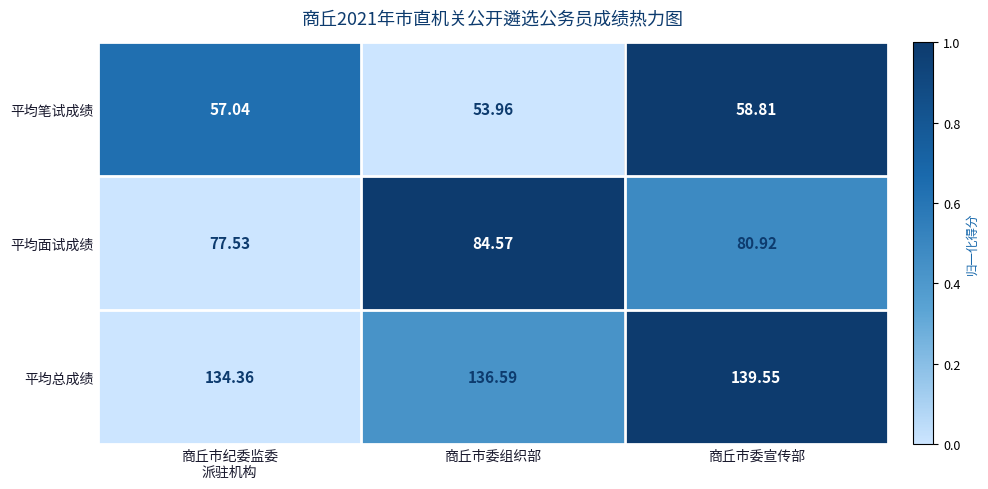

Is the value of 平均笔试成绩 at 商丘市委组织部 greater than the value of 平均面试成绩 at 商丘市委组织部?

No